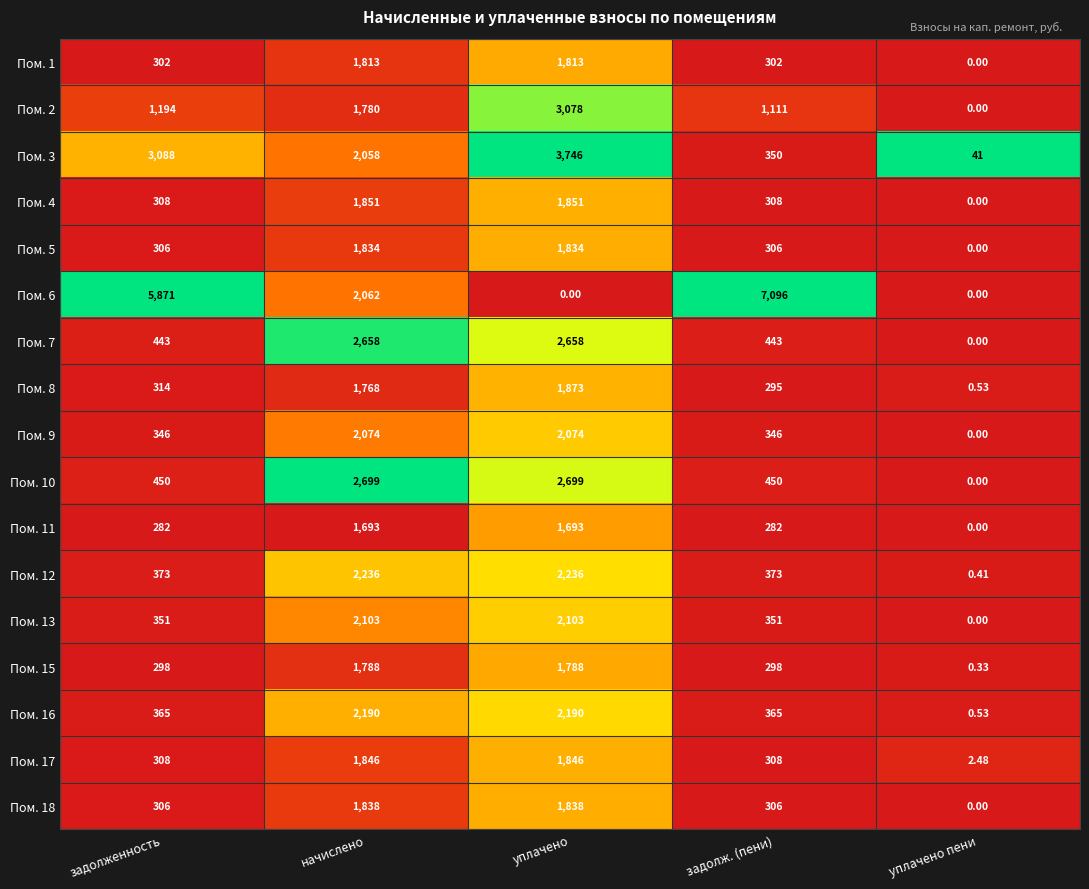

Which category has the lowest value in the Пом. 3 series?

уплачено пени